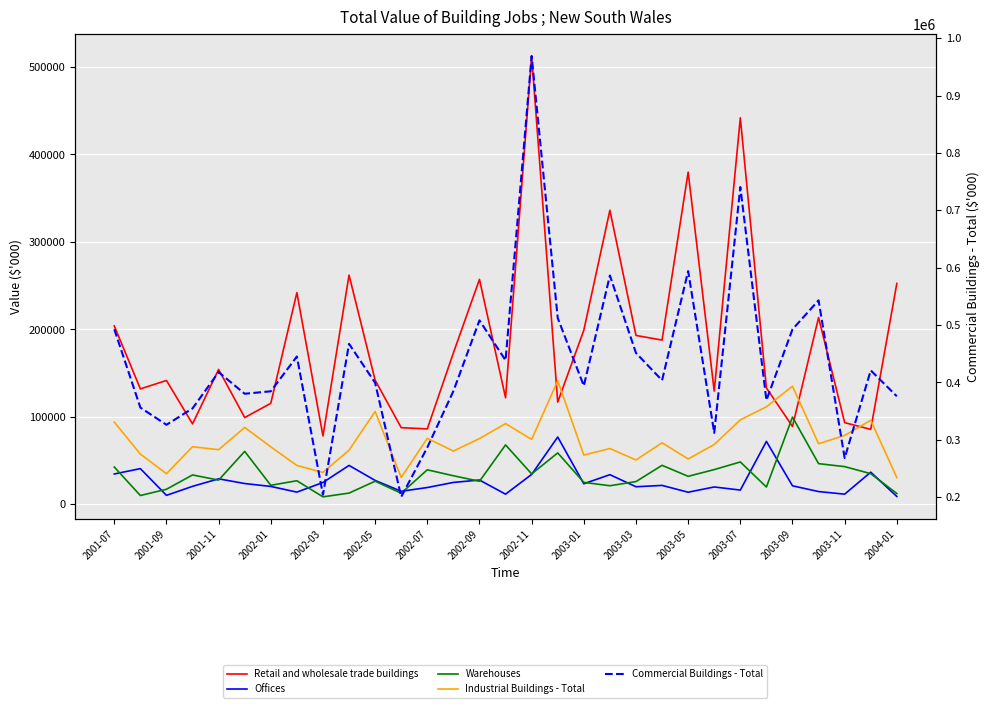

How many distinct data groups are displayed?

5